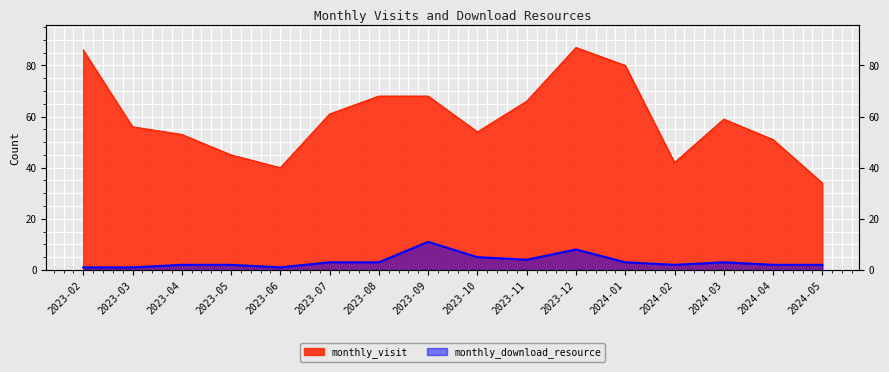

Where is monthly_download_resource nearest to the value 6?

2023-10